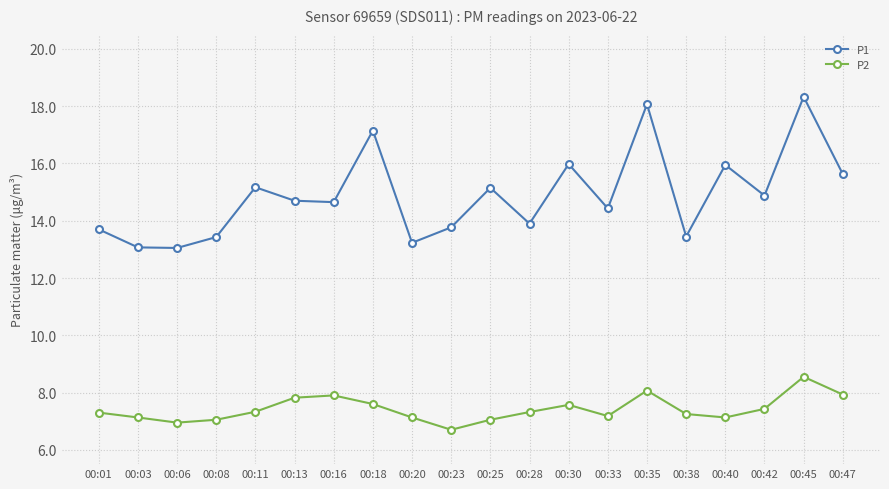

True or false: P1 and P2 intersect in this chart.

False